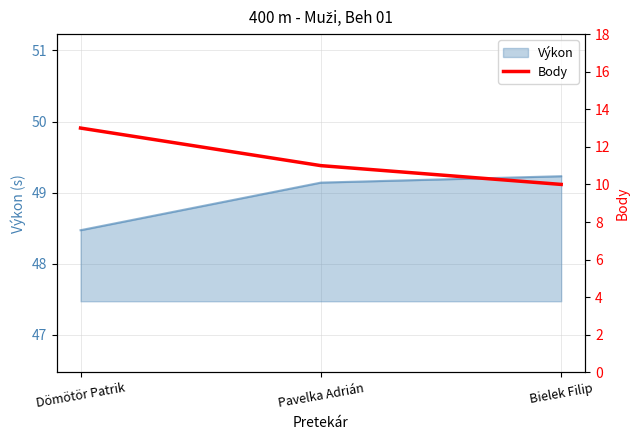

What is the smallest value displayed?

10